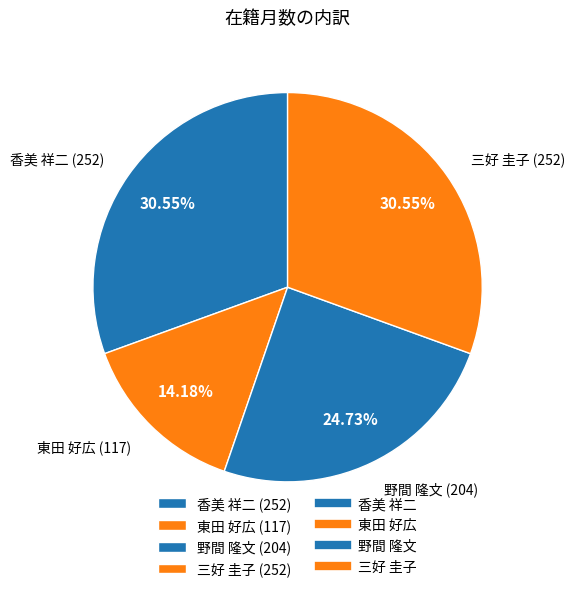

Combined, do 香美 祥二 (252) and 三好 圭子 (252) account for over 50%?

Yes